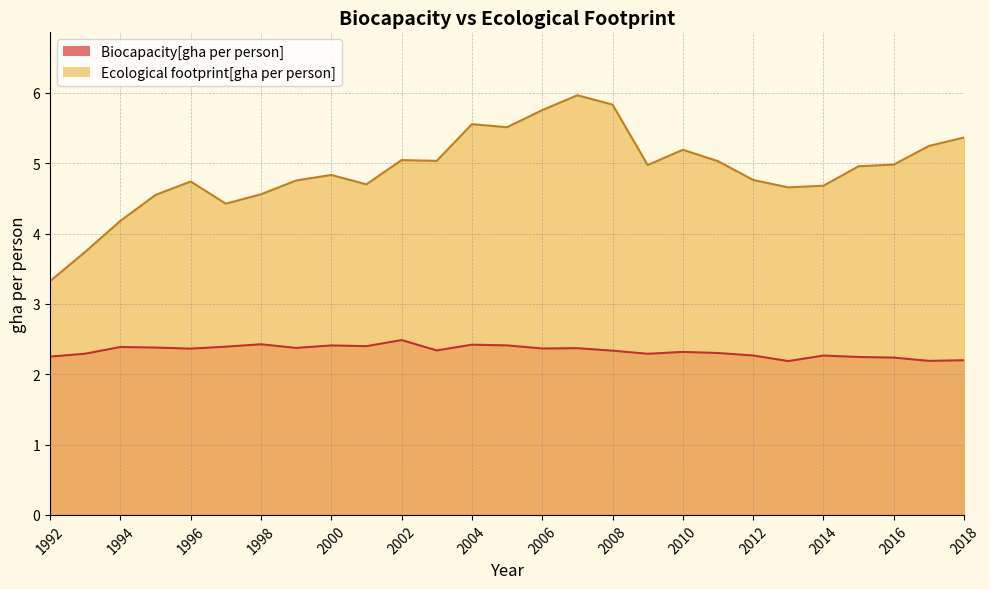

Count the number of data series in this chart.

2